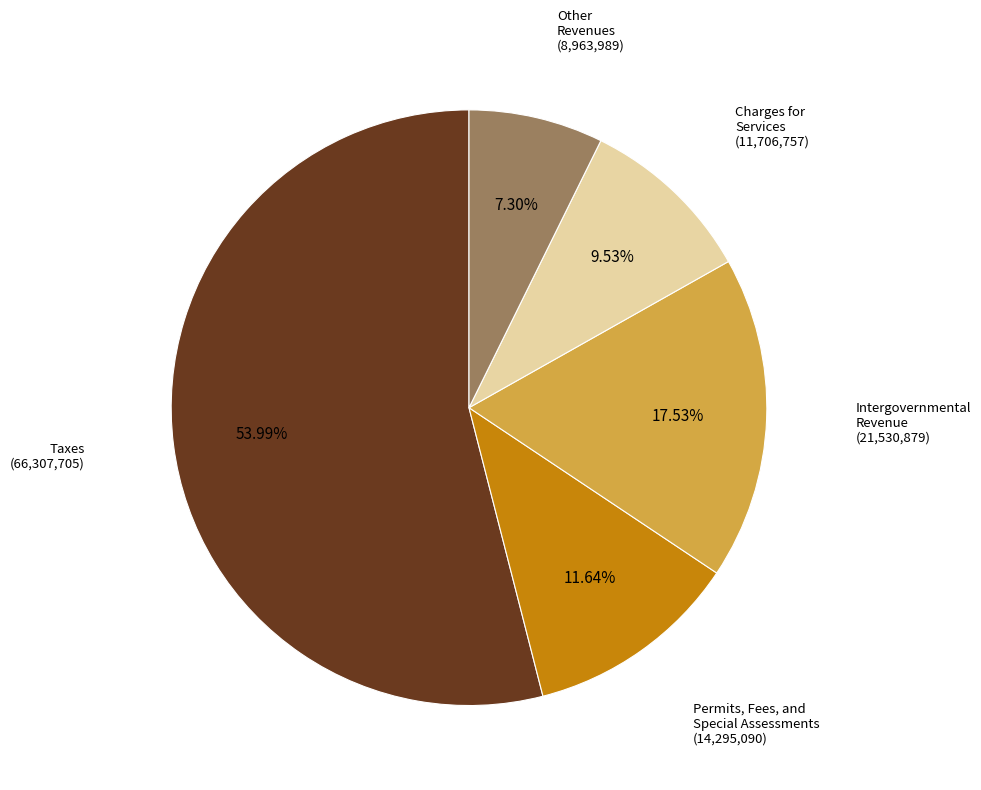

Does any single category account for the majority?

Yes